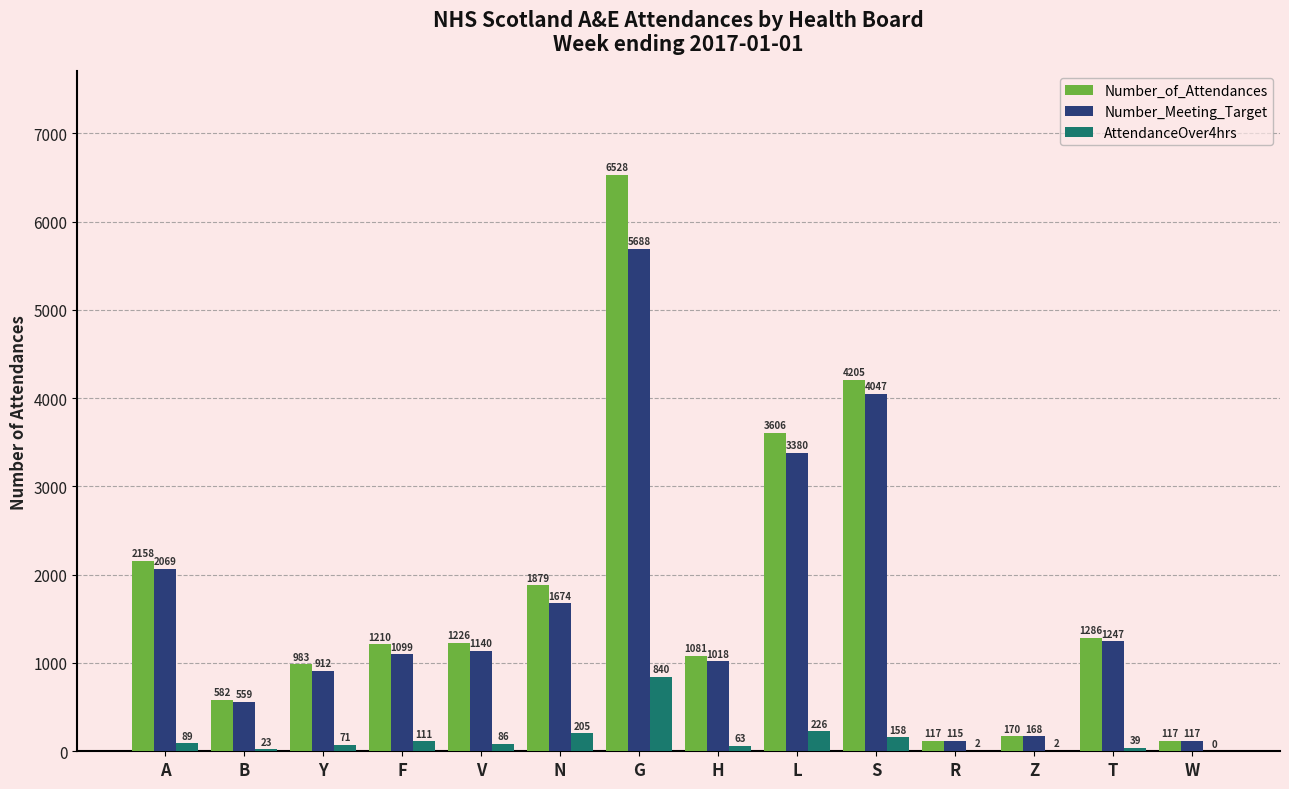

Reading left to right, what are all the values shown in this chart?

Number_of_Attendances: 2158	582	983	1210	1226	1879	6528	1081	3606	4205	117	170	1286	117
Number_Meeting_Target: 2069	559	912	1099	1140	1674	5688	1018	3380	4047	115	168	1247	117
AttendanceOver4hrs: 89	23	71	111	86	205	840	63	226	158	2	2	39	0